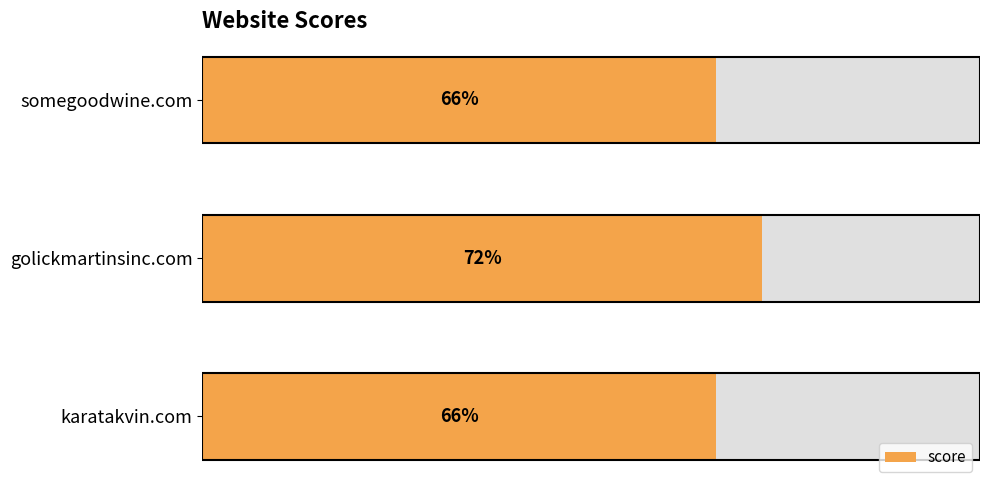

Reading left to right, list all the values displayed in this chart.

66	72	66